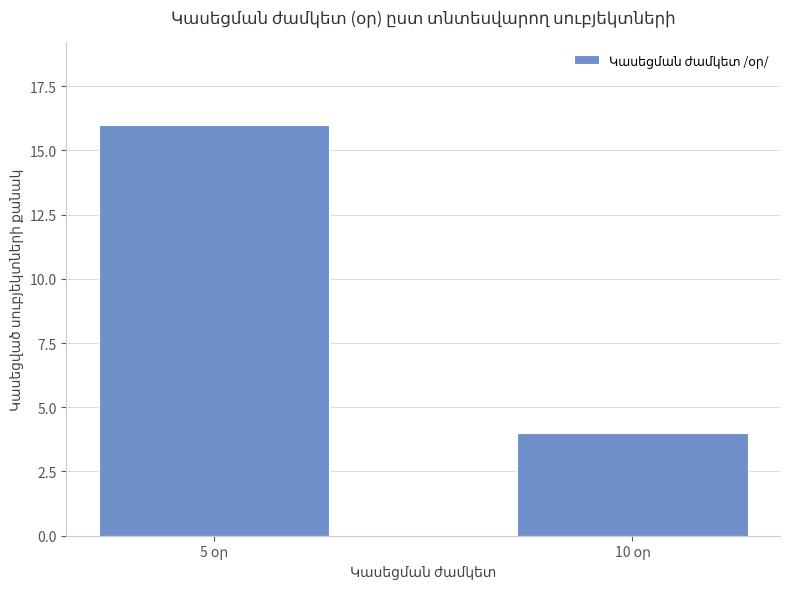

What is the maximum value shown in the chart?

16